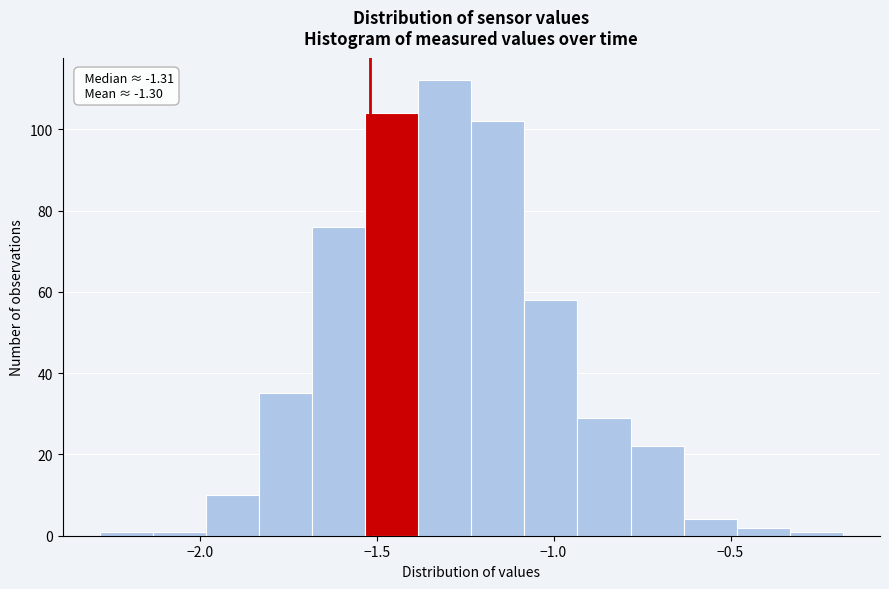

Around what value on the x-axis is the tallest bar? Give the approximate position of its centre, as read against the axis.

-1.30